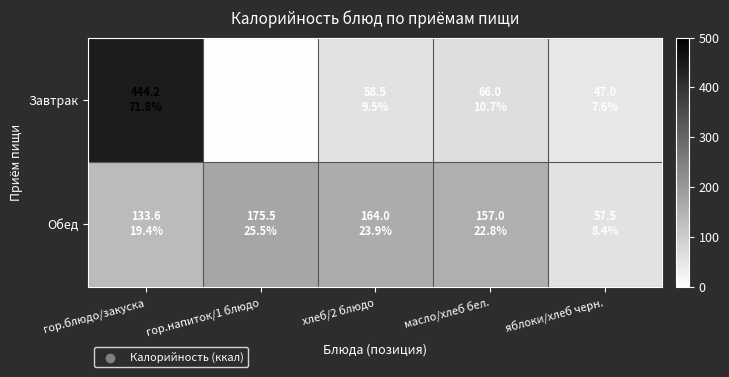

Rank the series by their maximum value, from highest to lowest.

Завтрак, Обед